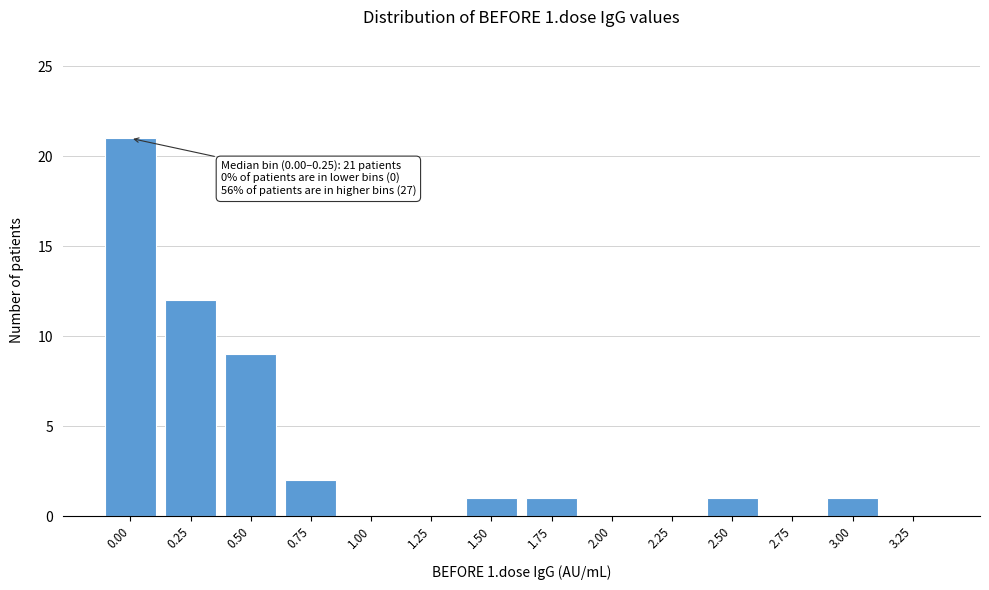

Reading left to right, extract all data points from this chart.

0.00=21	0.25=12	0.50=9	0.75=2	1.00=0	1.25=0	1.50=1	1.75=1	2.00=0	2.25=0	2.50=1	2.75=0	3.00=1	3.25=0